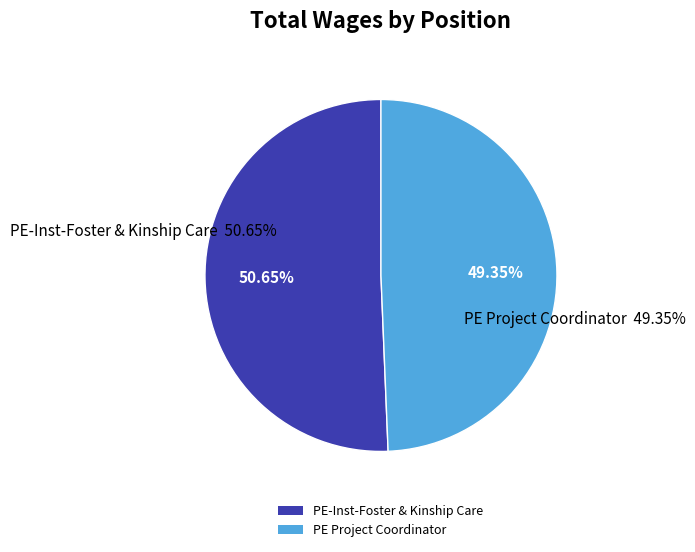

True or false: PE Project Coordinator accounts for 49% of the total.

True